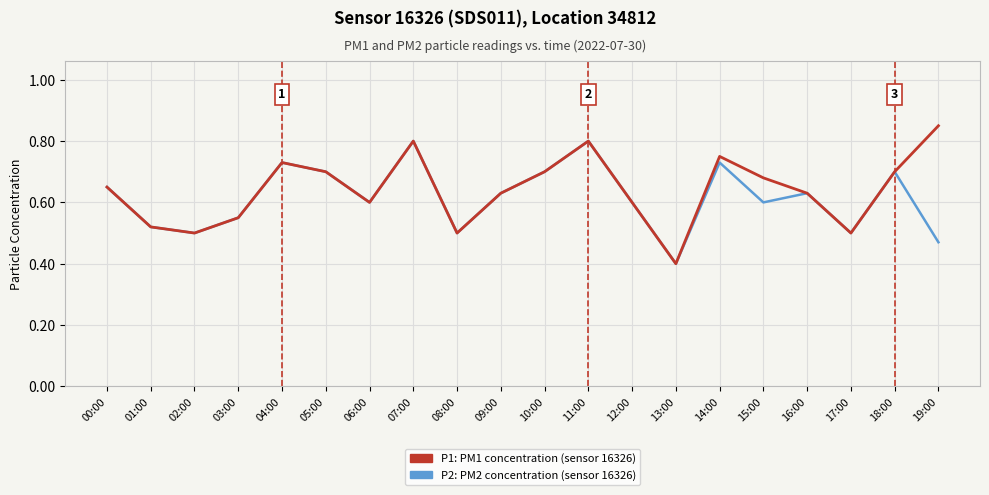

What is the total value across all series at 14:00?

1.5